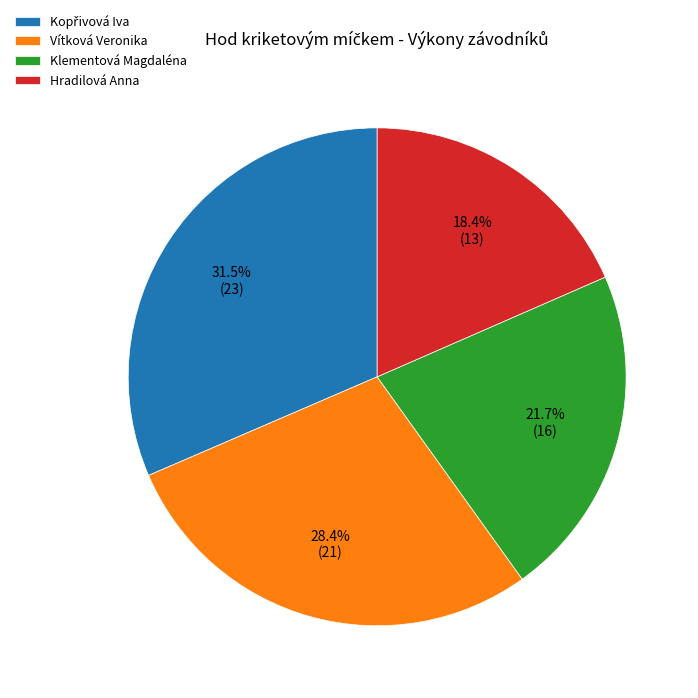

How many segments does this pie chart have?

4